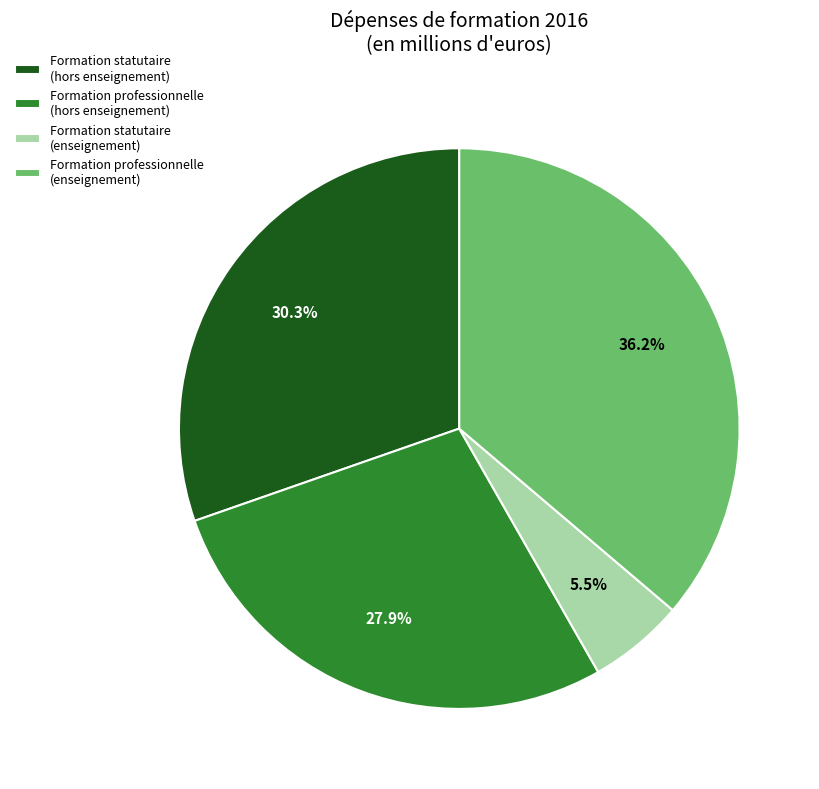

Approximately how many times larger is the value at Formation statutaire (hors enseignement) compared to Formation professionnelle (enseignement)?

0.8